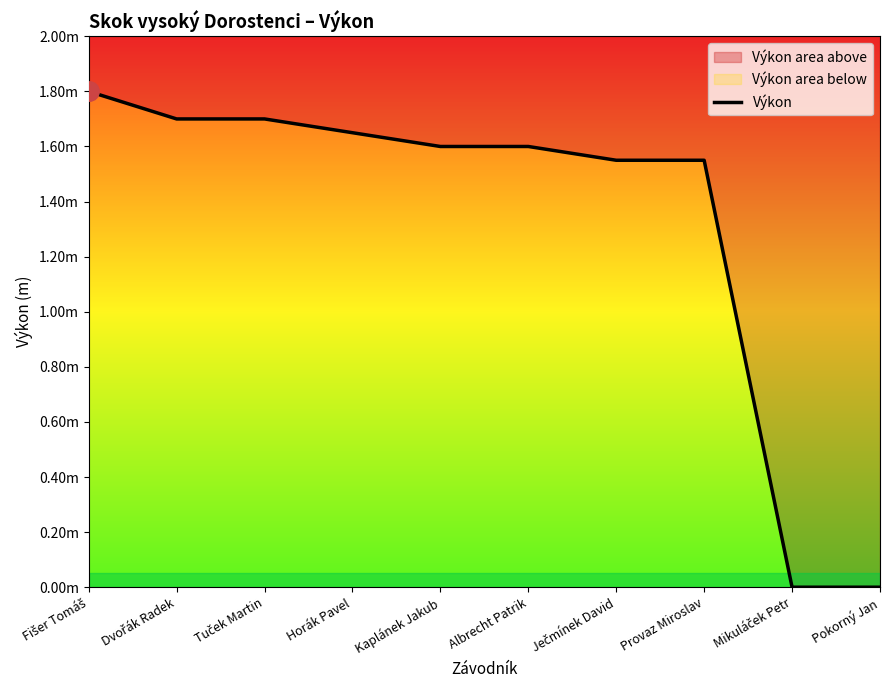

At which label is the value closest to 0?

Mikuláček Petr